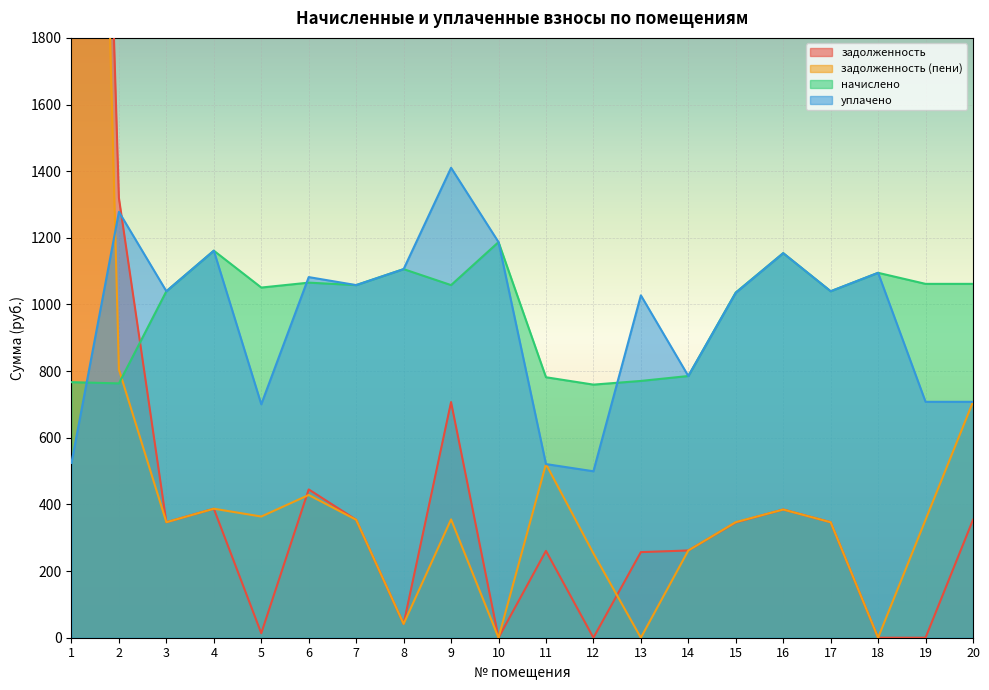

Which series ends up on top after the final intersection of уплачено and задолженность?

уплачено